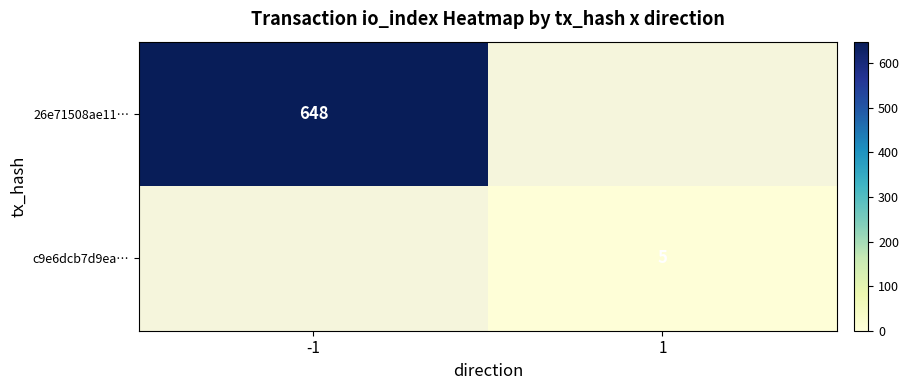

Is the value of 26e71508ae11… at -1 greater than the value of c9e6dcb7d9ea… at 1?

Yes